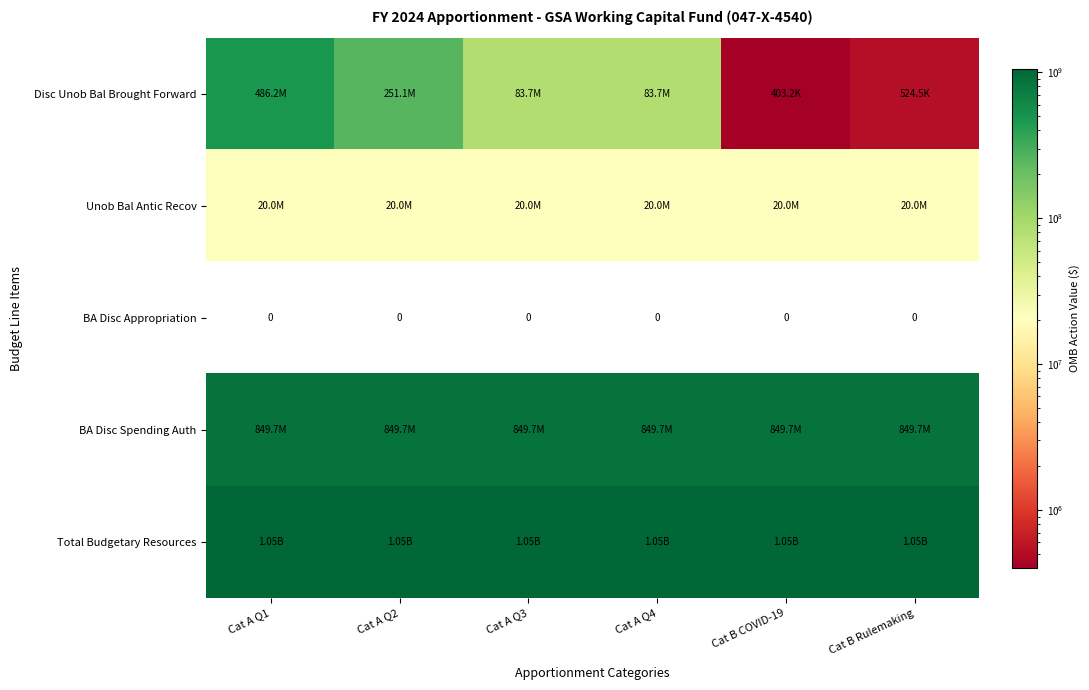

Is it true that Disc Unob Bal Brought Forward equals 83685600 at Cat A Q4?

True